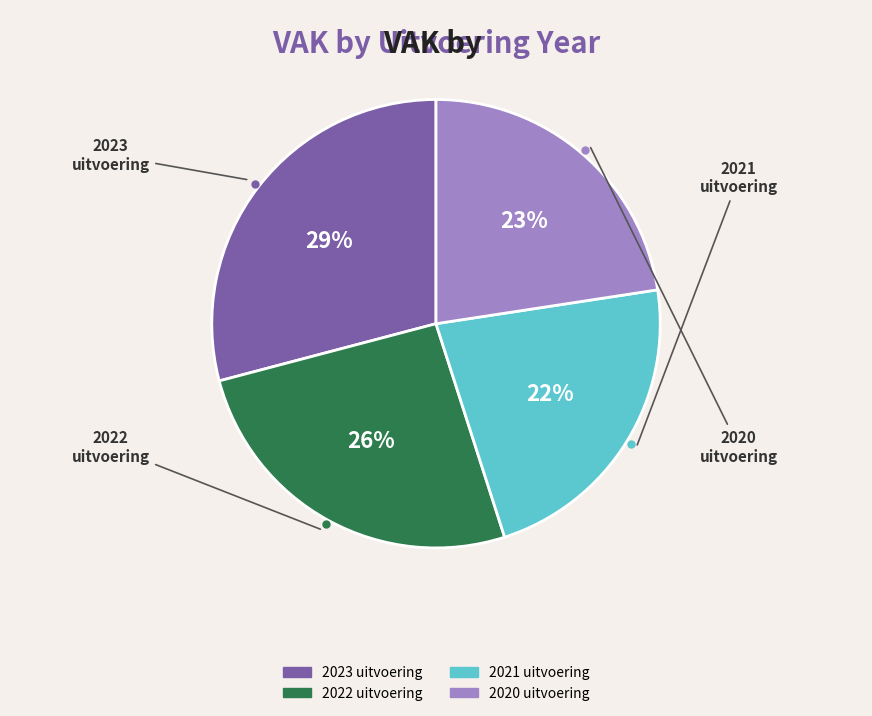

Which slice is the largest?

2023 uitvoering